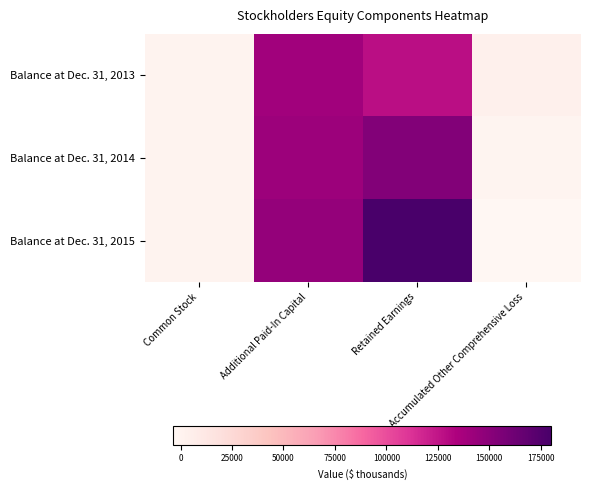

Reading left to right, what are all the values shown in this chart?

Balance at Dec. 31, 2013: Common Stock=764	Additional Paid-In Capital=139565	Retained Earnings=127826	Accumulated Other Comprehensive Loss=3633
Balance at Dec. 31, 2014: Common Stock=764	Additional Paid-In Capital=141495	Retained Earnings=153058	Accumulated Other Comprehensive Loss=-612
Balance at Dec. 31, 2015: Common Stock=765	Additional Paid-In Capital=145418	Retained Earnings=180183	Accumulated Other Comprehensive Loss=-3507